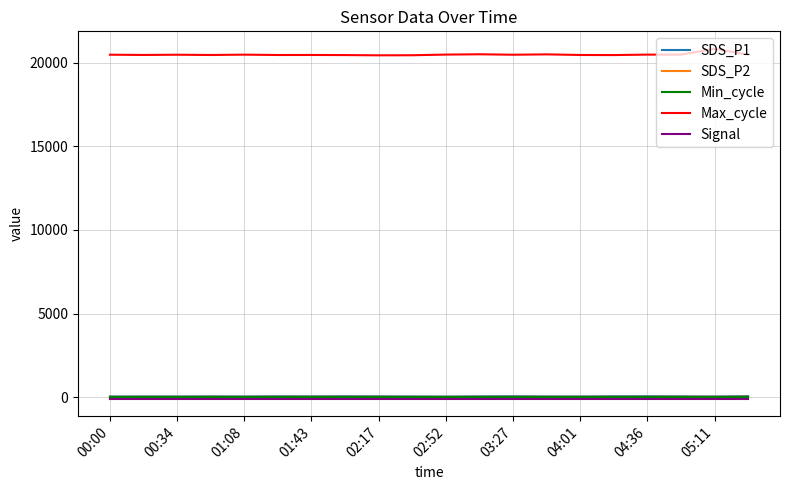

True or false: SDS_P2 and Max_cycle cross at least once.

False